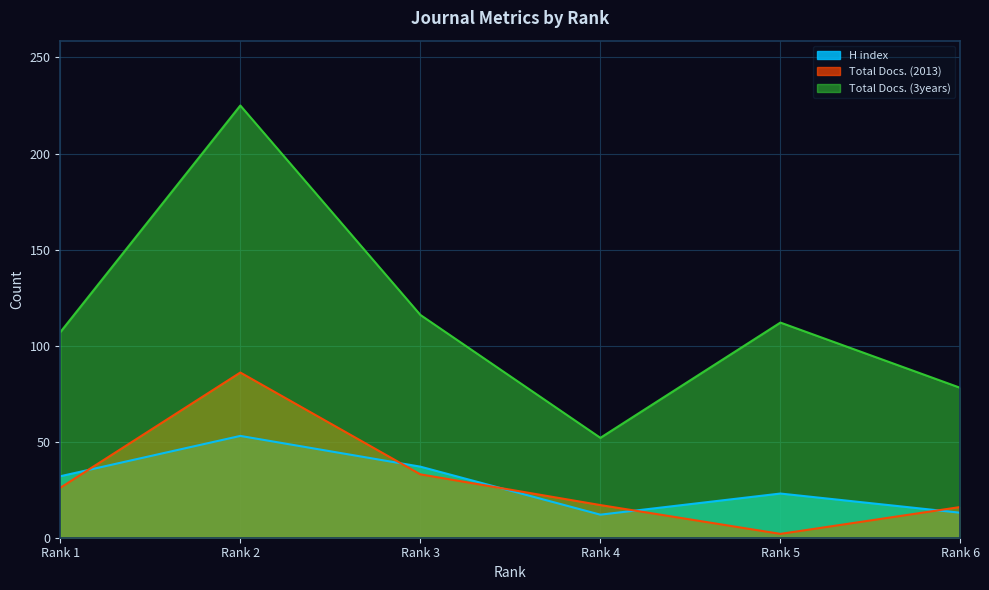

True or false: H index and Total Docs. (2013) intersect in this chart.

True